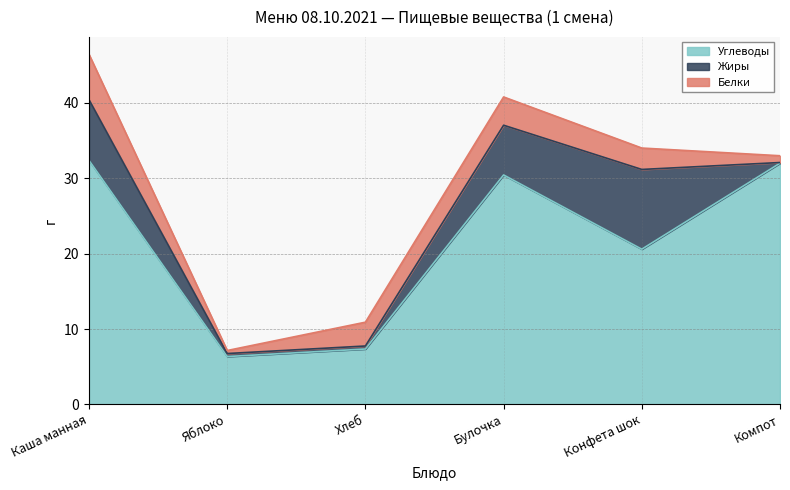

What is the spread (max minus min) of values at Конфета шок?

17.8